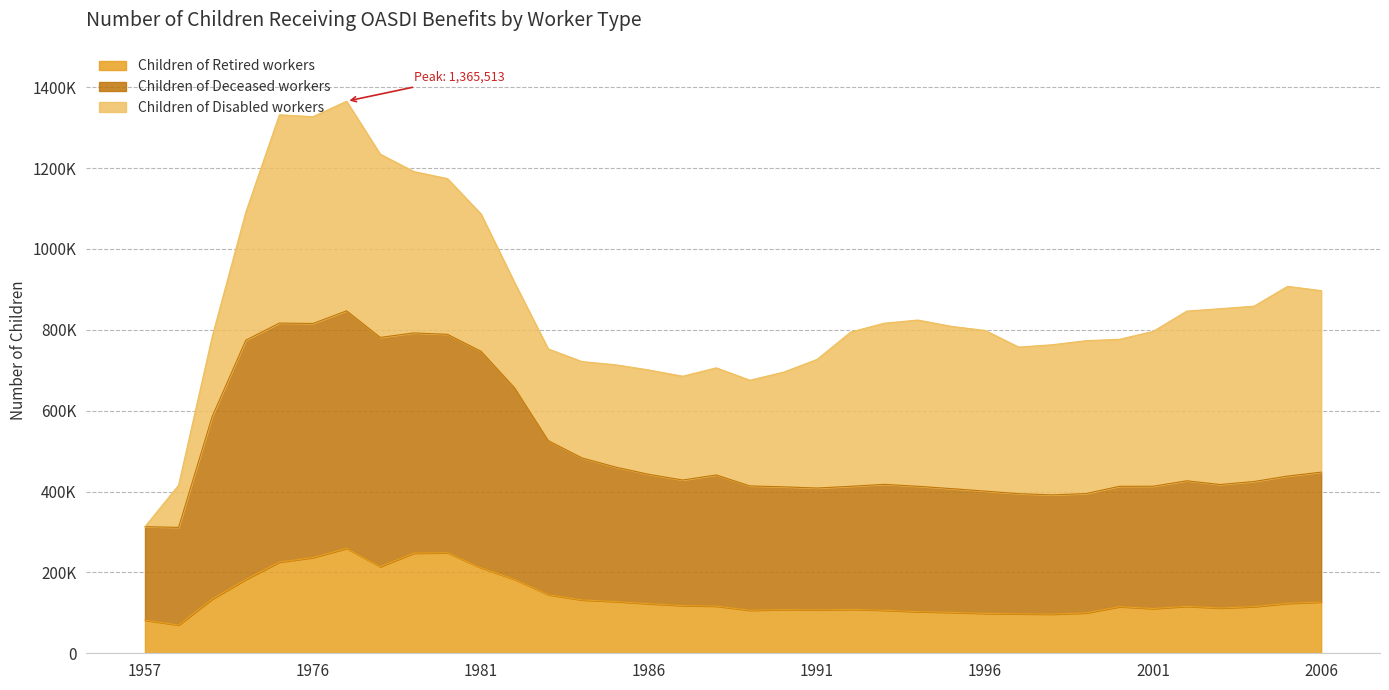

At which category does Children of Deceased workers reach its first local peak?

1975